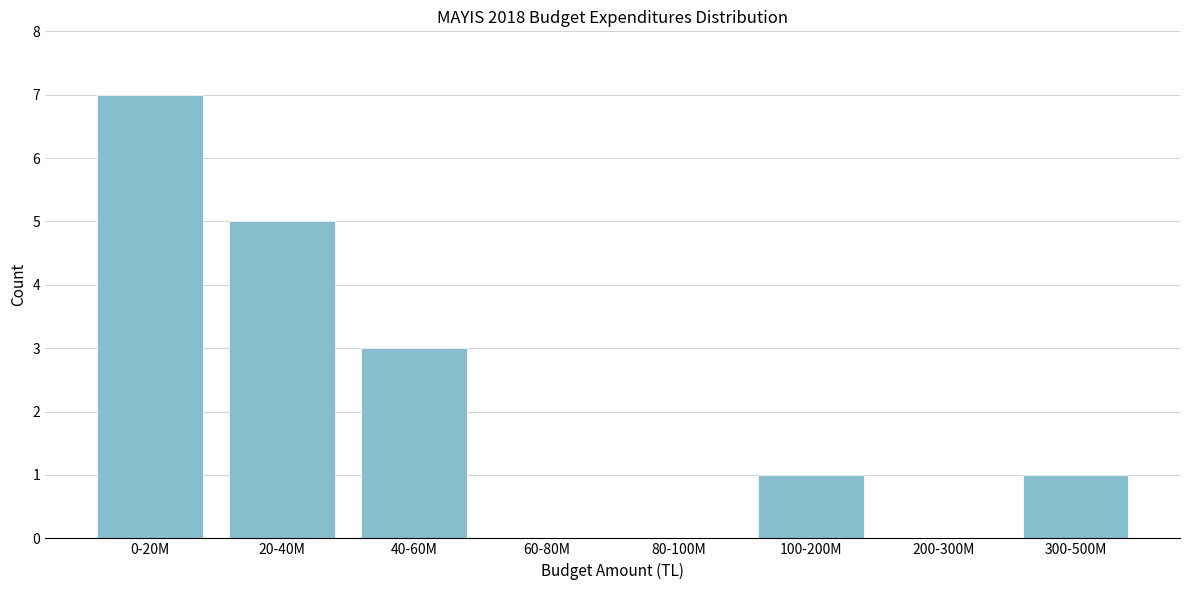

Reading left to right, what are all the values shown in this chart?

0-20M=7	20-40M=5	40-60M=3	60-80M=0	80-100M=0	100-200M=1	200-300M=0	300-500M=1